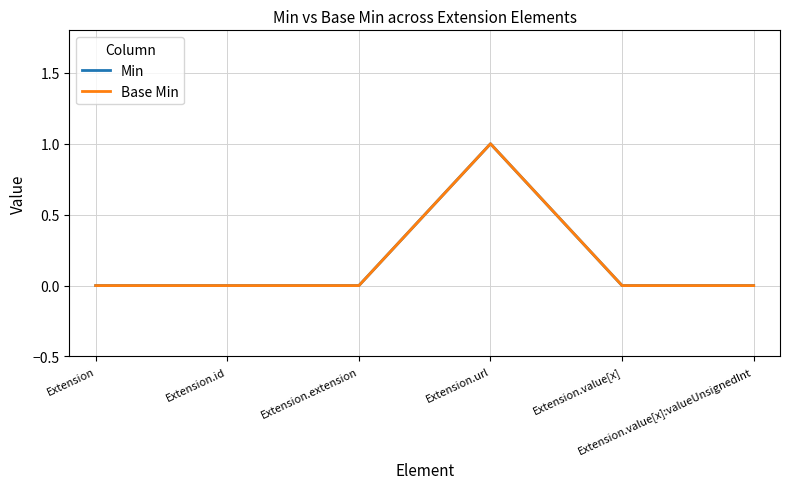

How many lines are shown in the chart?

2